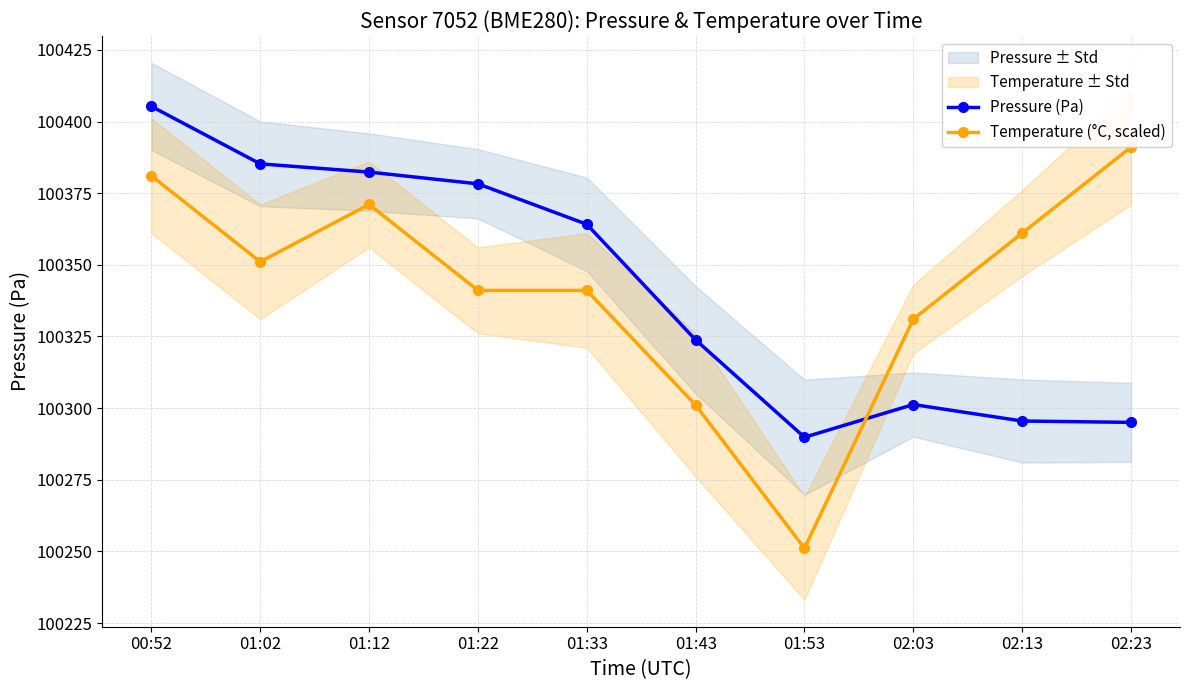

Between 01:12 and 01:53, which series saw the biggest shift?

Temperature (°C, scaled)